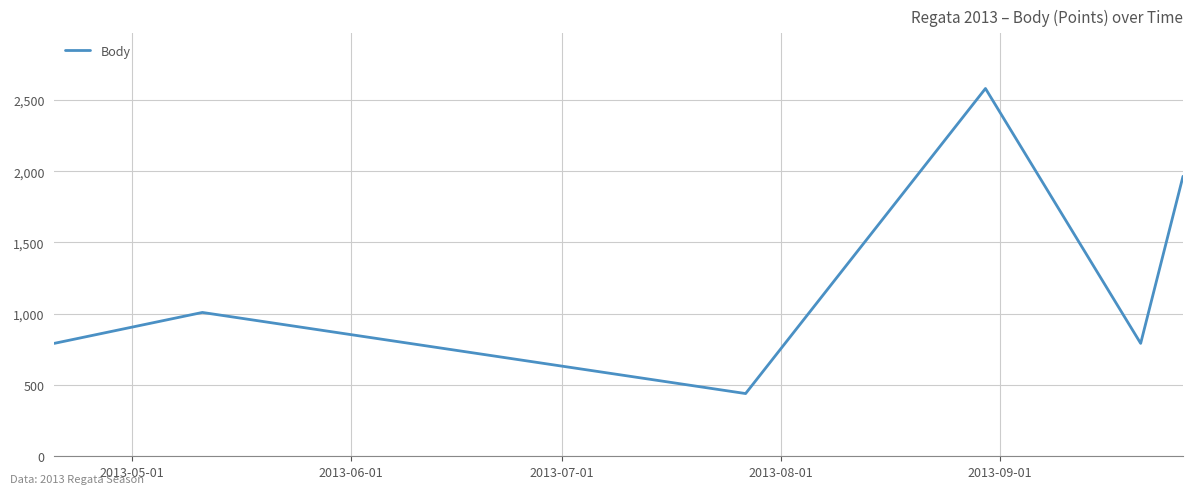

What is the sum of all values?

7577